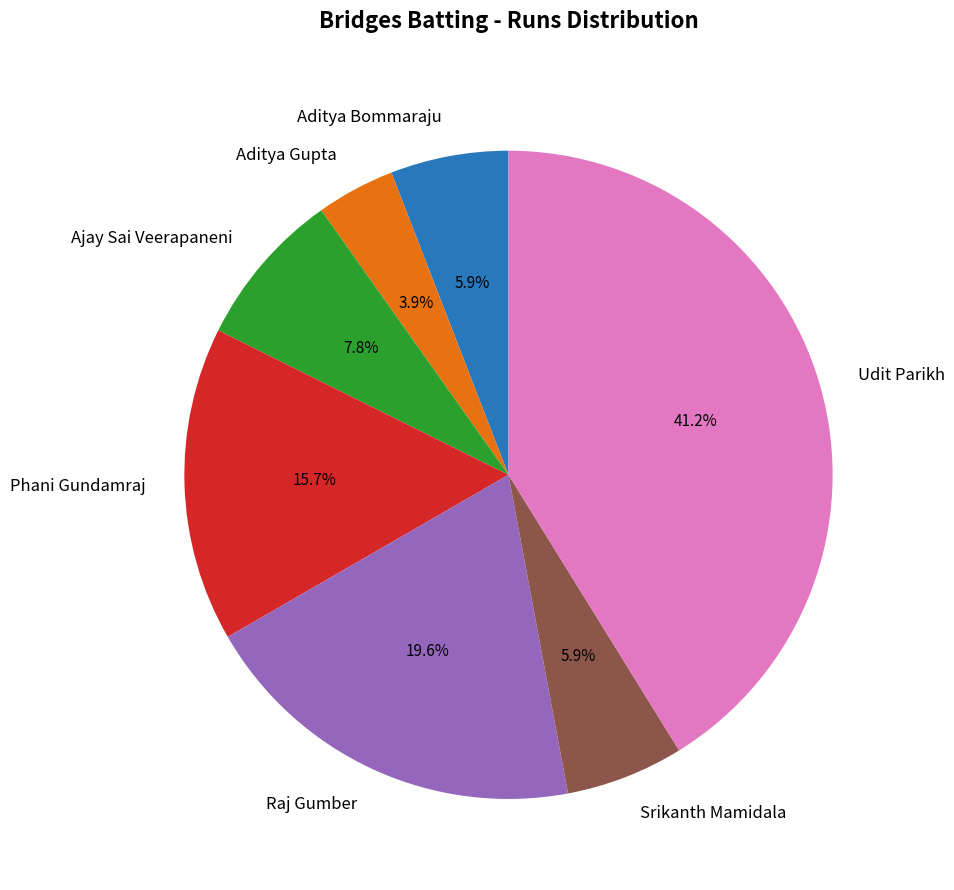

Is there a majority slice in this chart?

No